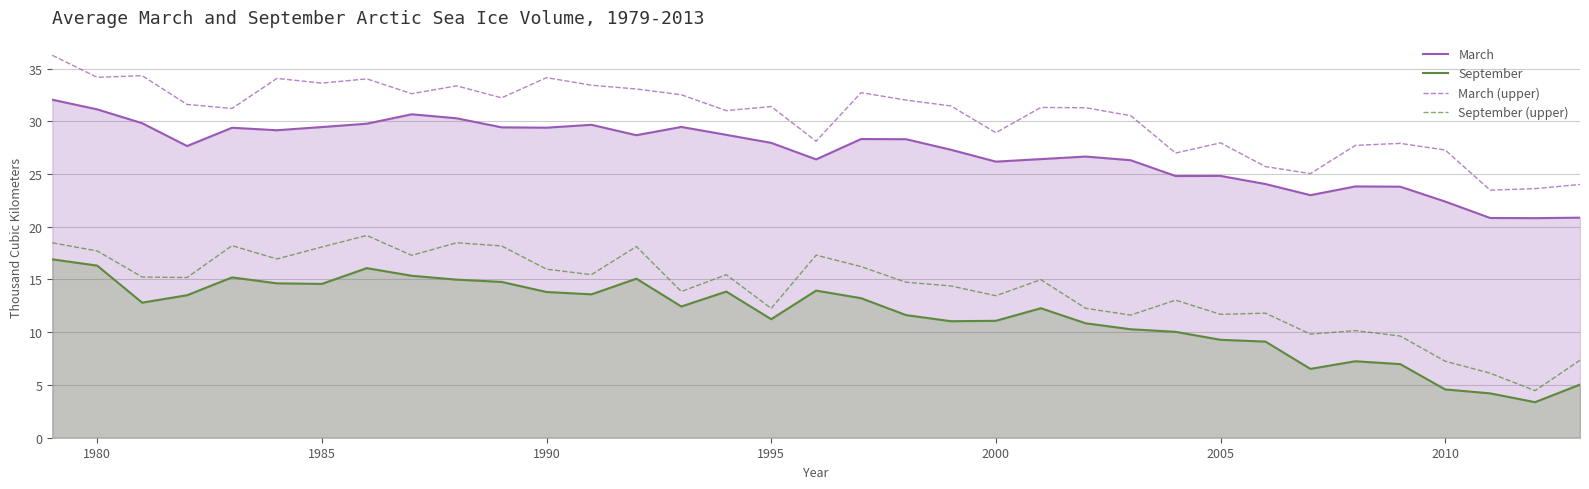

How many values in the March (upper) series are below 31?

13